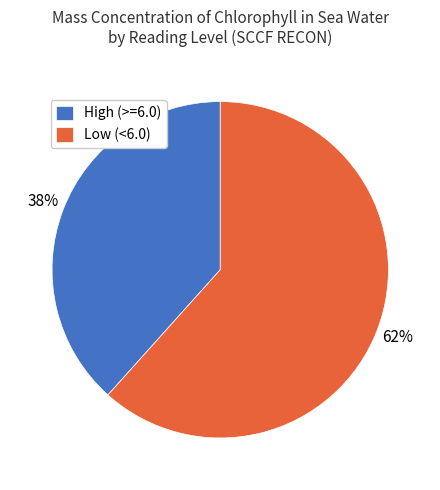

Approximately how many times larger is the value at High (>=6.0) compared to Low (<6.0)?

0.6